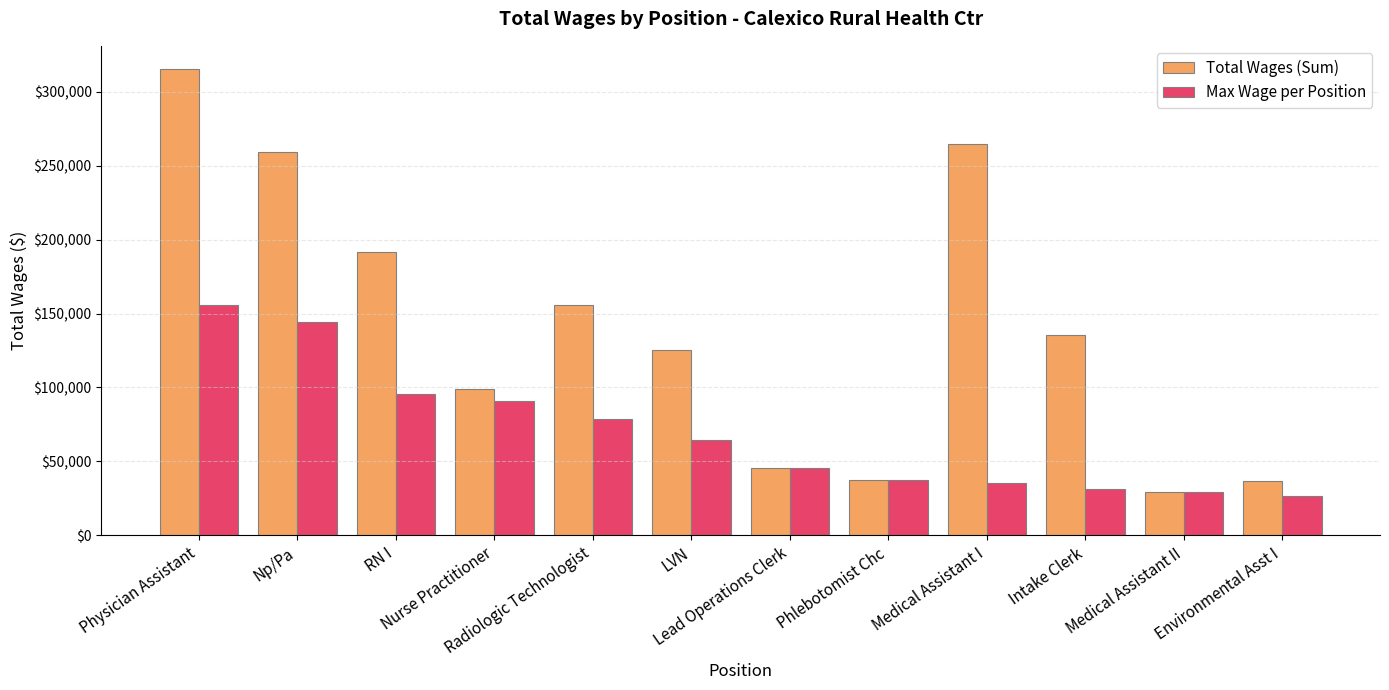

What are all the series names shown in the legend?

Total Wages (Sum), Max Wage per Position